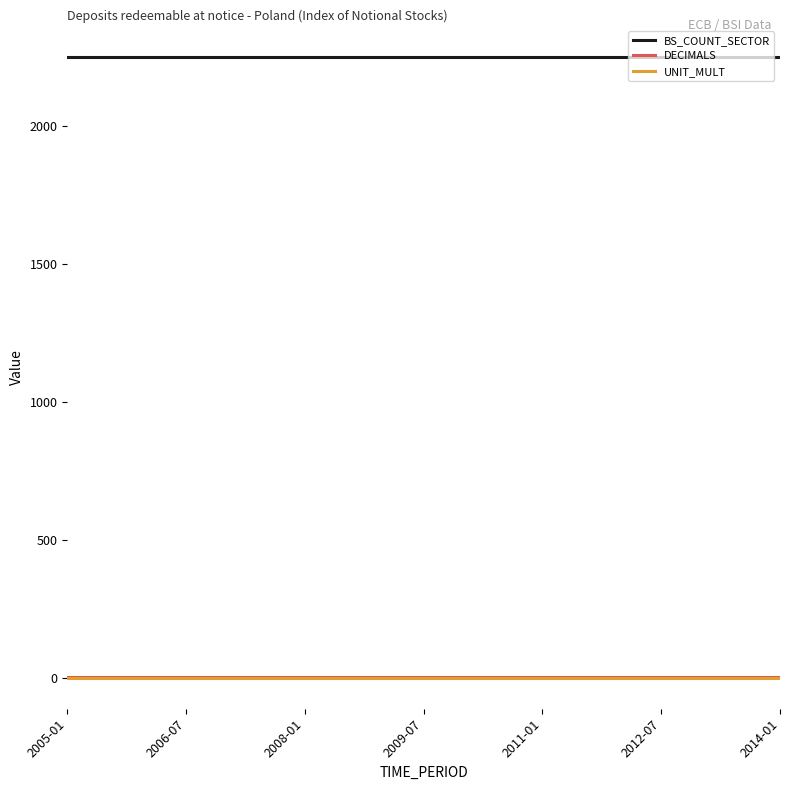

What is the maximum value shown in the chart?

2250